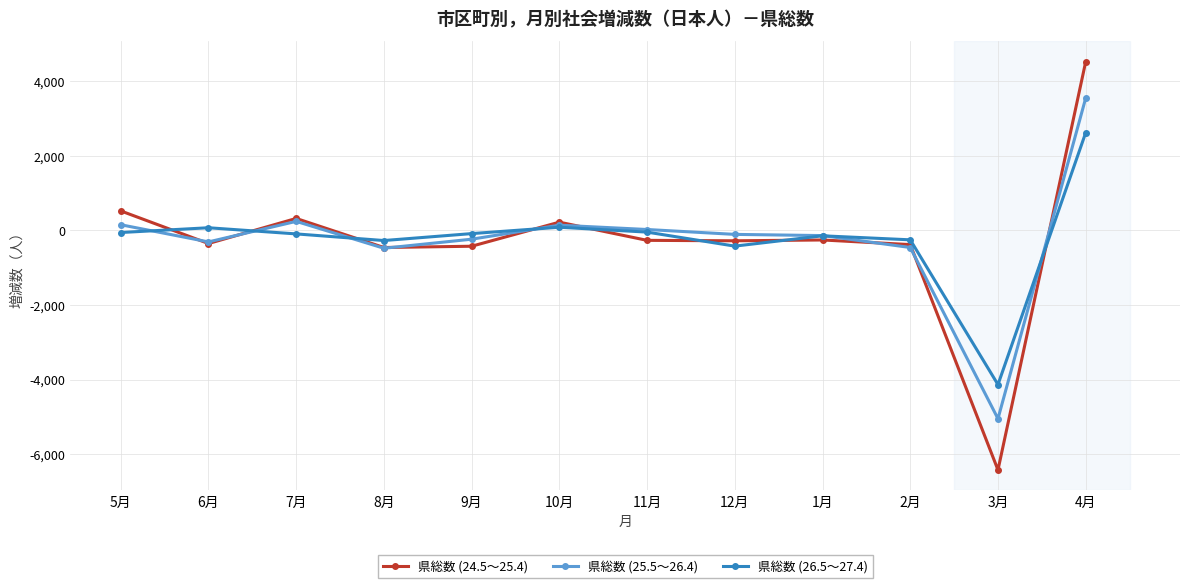

What is the label of the 4th point from the left?

8月